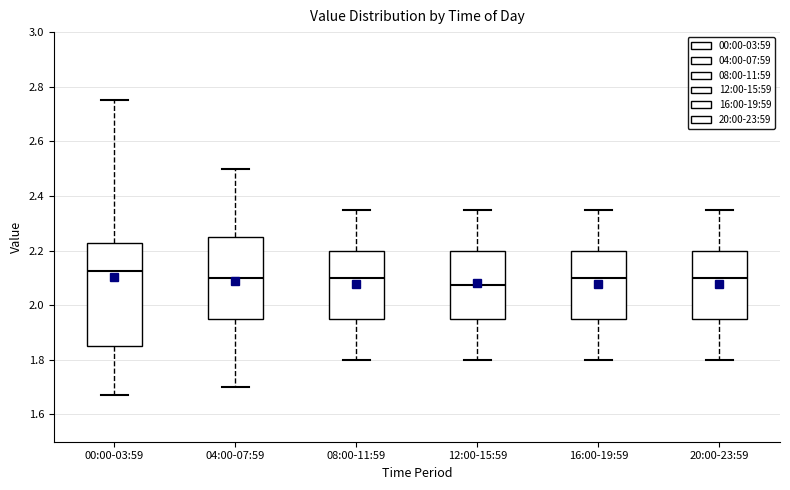

Which box's median line is the highest?

00:00-03:59